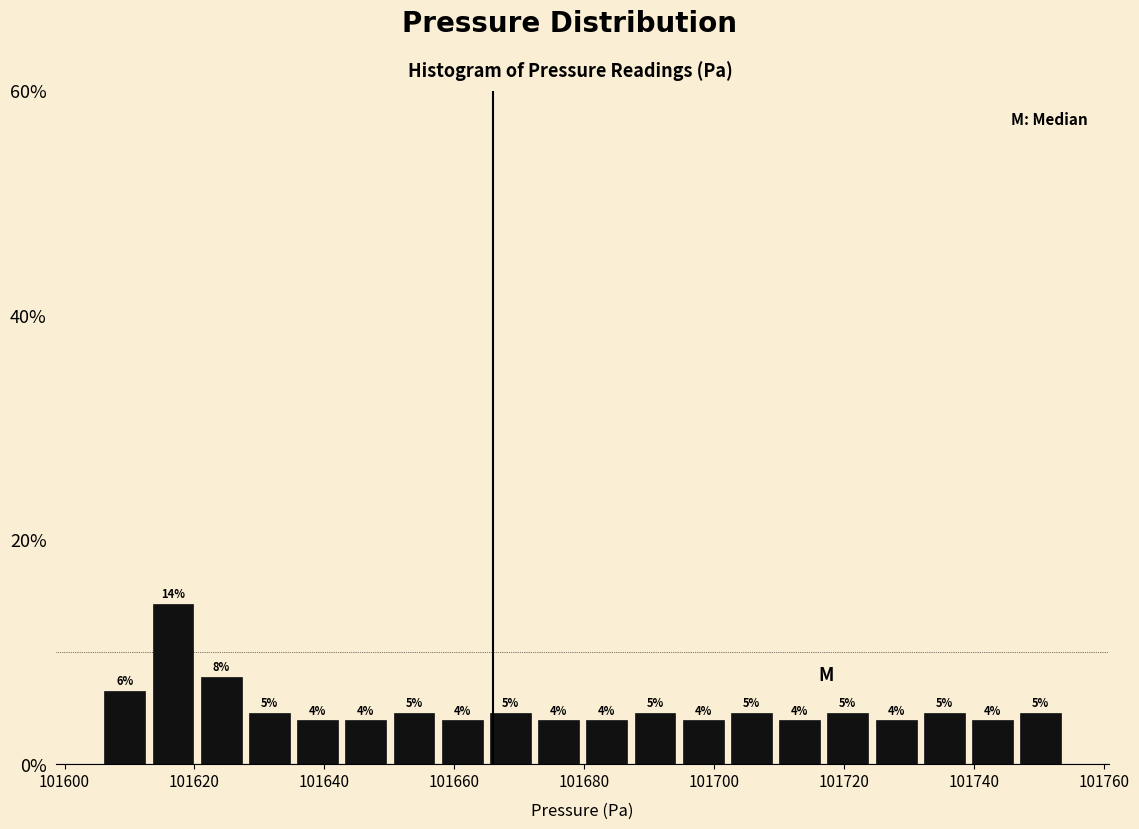

Around what value on the x-axis is the tallest bar? Give the approximate position of its centre, as read against the axis.

101616